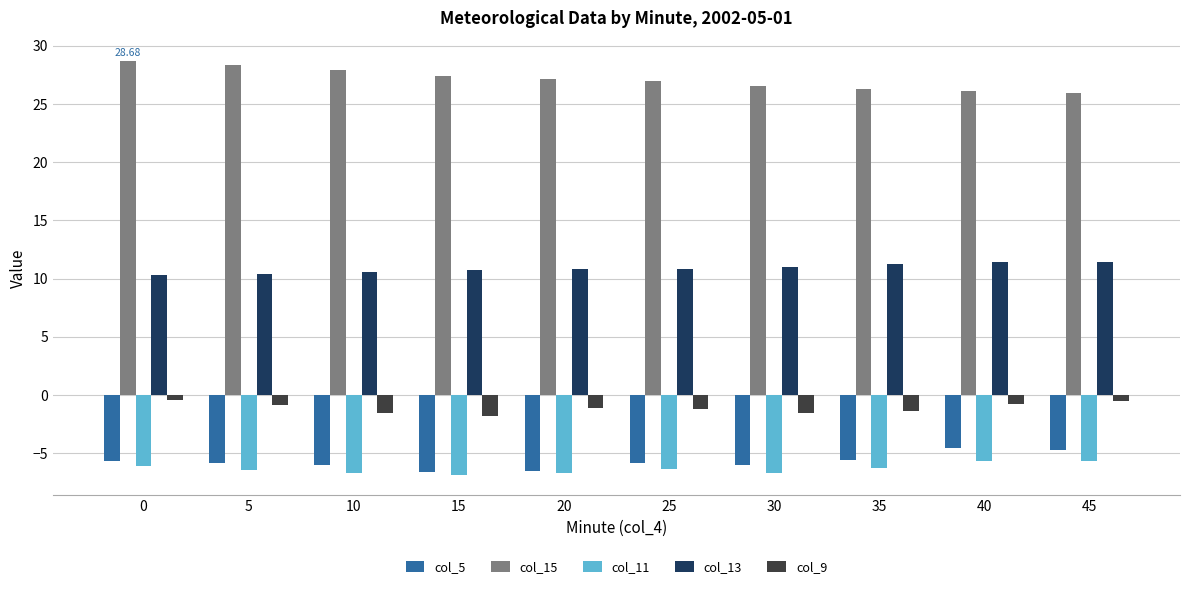

What is the value of the col_13 bar at the 9th from the left?

11.4